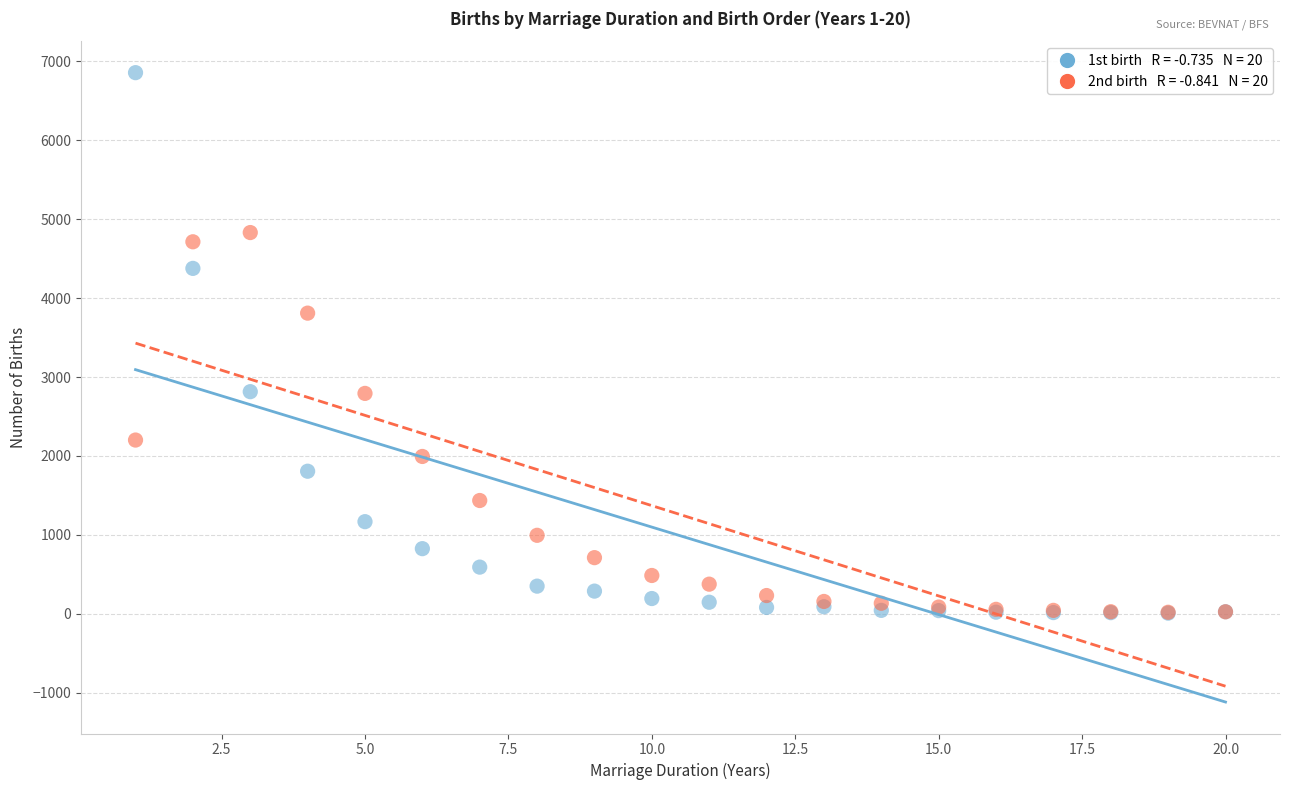

Across all series, what Y value is closest to 3433?

3810